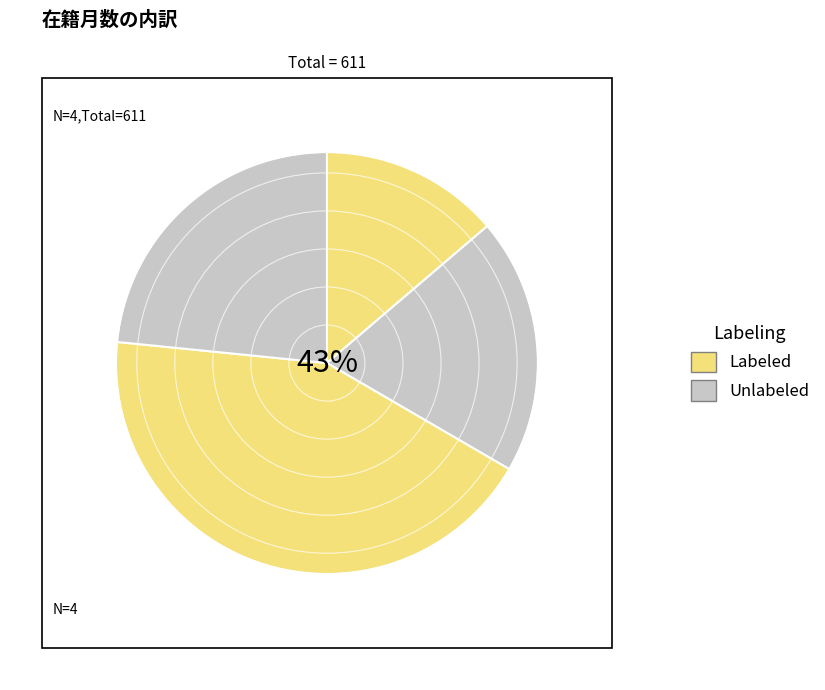

Is the sum of 350185 and 10694 greater than half?

Yes